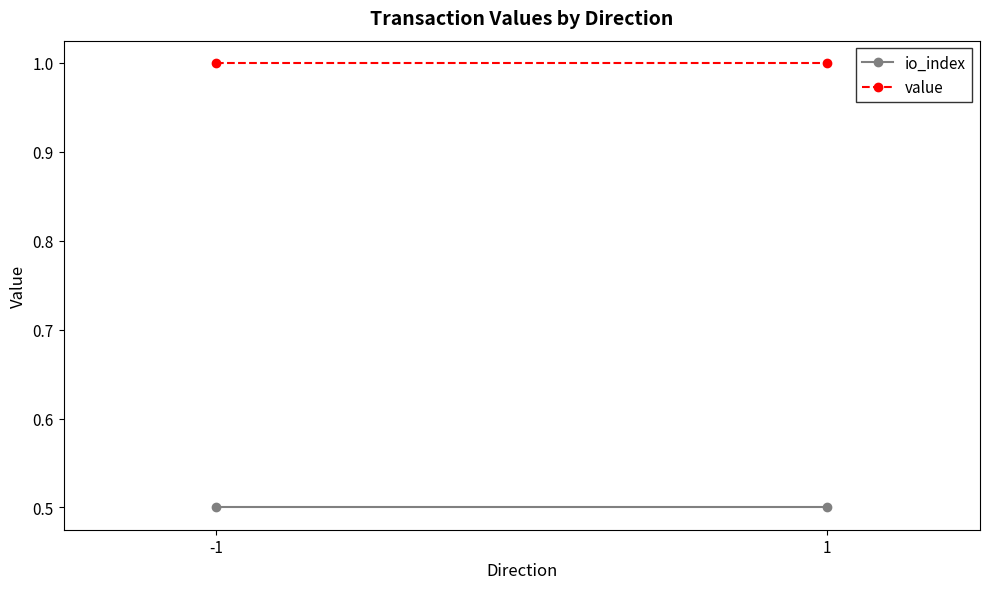

At which category is the sum across all series the highest?

-1